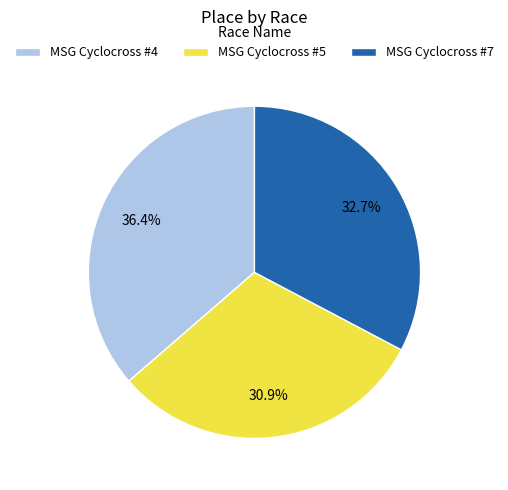

Rank the categories by value from highest to lowest.

MSG Cyclocross #4, MSG Cyclocross #7, MSG Cyclocross #5